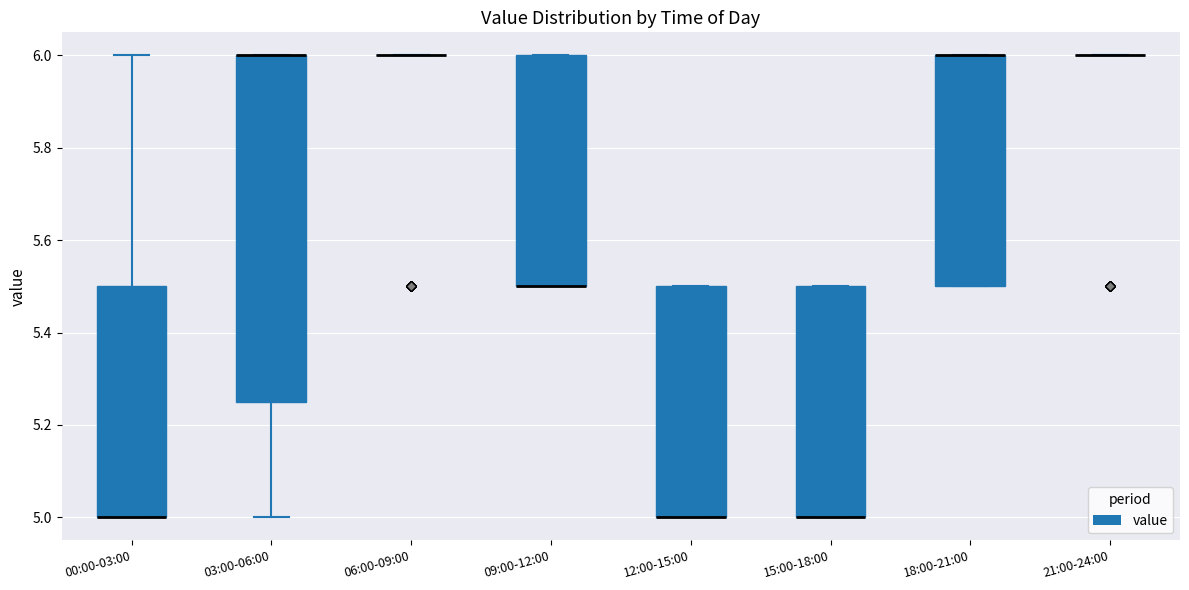

Reading left to right, transcribe this box plot: for each box, give where its median line is, the range the box spans, and where its two whiskers end, as read against the y-axis. The values are not printed on the chart, so give them approximately, as read against the axis.

00:00-03:00: median 5.00 (drawn on the box's lower edge), box 5.00 to 5.50, whiskers 5.00 to 6.00
03:00-06:00: median 6.00 (drawn on the box's upper edge), box 5.26 to 6.00, whiskers 5.00 to 6.00
06:00-09:00: box collapsed to a line at 6.00, whiskers 6.00 to 6.00
09:00-12:00: median 5.50 (drawn on the box's lower edge), box 5.50 to 6.00, whiskers 5.50 to 6.00
12:00-15:00: median 5.00 (drawn on the box's lower edge), box 5.00 to 5.50, whiskers 5.00 to 5.50
15:00-18:00: median 5.00 (drawn on the box's lower edge), box 5.00 to 5.50, whiskers 5.00 to 5.50
18:00-21:00: median 6.00 (drawn on the box's upper edge), box 5.50 to 6.00, whiskers 5.50 to 6.00
21:00-24:00: box collapsed to a line at 6.00, whiskers 6.00 to 6.00